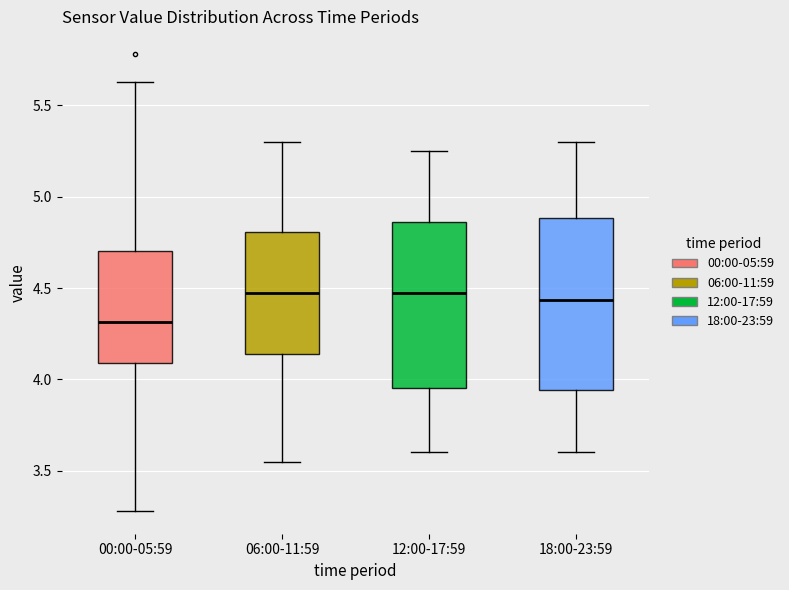

Reading left to right, read every box against the y-axis: the position of its median line, the range the box covers, and the ends of its whiskers. The values are not printed on the chart, so give them approximately, as read against the axis.

00:00-05:59: median 4.30, box 4.10 to 4.70, whiskers 3.30 to 5.65
06:00-11:59: median 4.50, box 4.15 to 4.80, whiskers 3.55 to 5.30
12:00-17:59: median 4.50, box 3.95 to 4.85, whiskers 3.60 to 5.25
18:00-23:59: median 4.45, box 3.95 to 4.90, whiskers 3.60 to 5.30